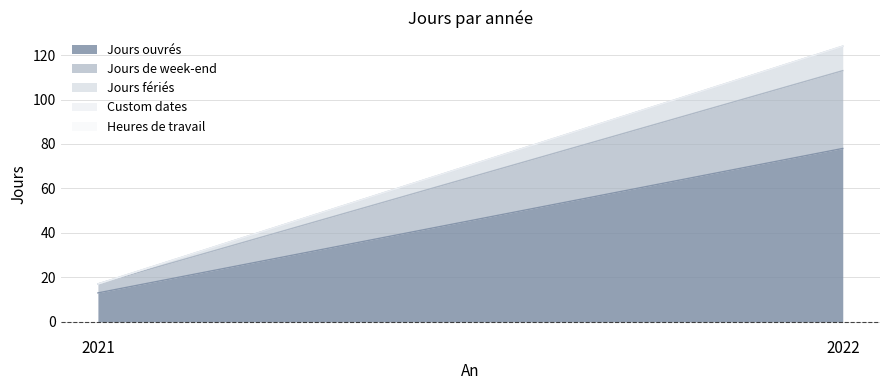

What is the spread (max minus min) of values at 2022?

78